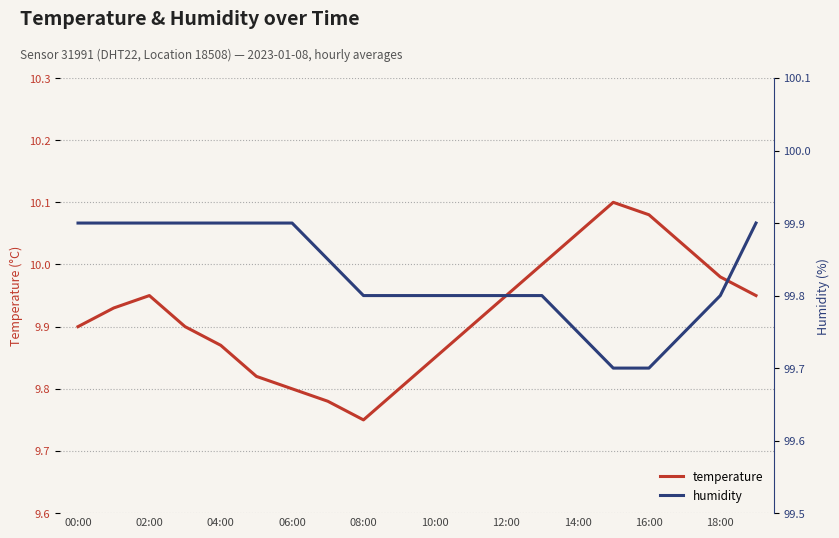

True or false: humidity and temperature intersect in this chart.

False